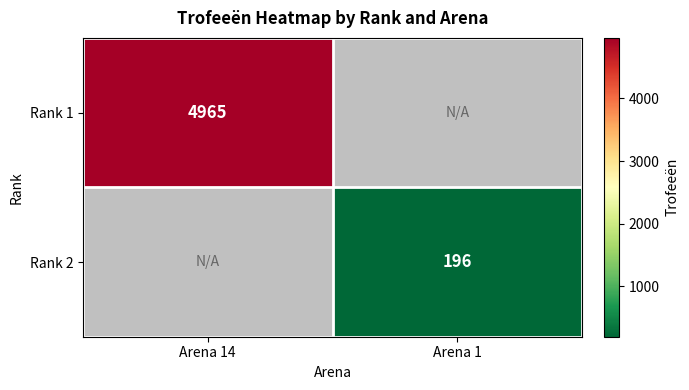

Is it true that Rank 1 equals 8158 at Arena 14?

False